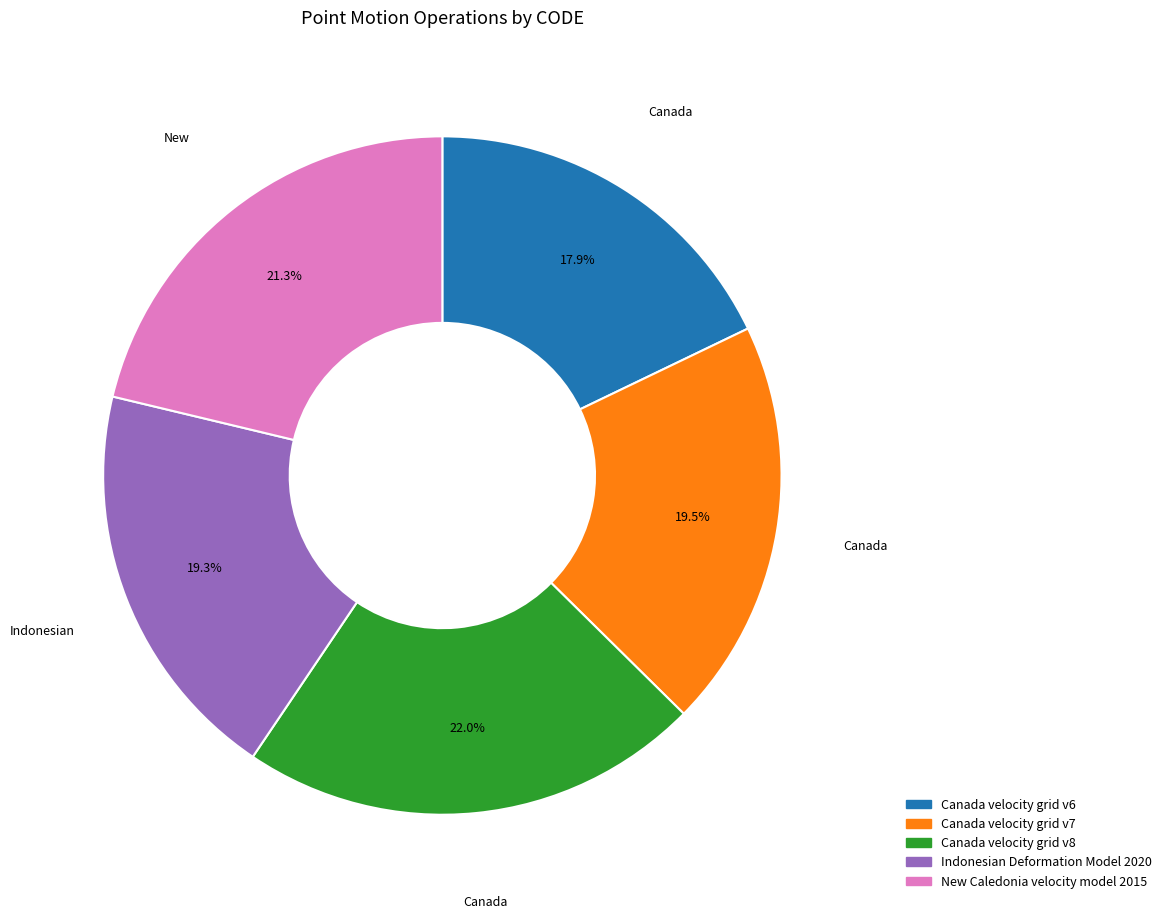

What is the ratio of the value at New Caledonia velocity model 2015 to the value at Canada velocity grid v8?

1.0